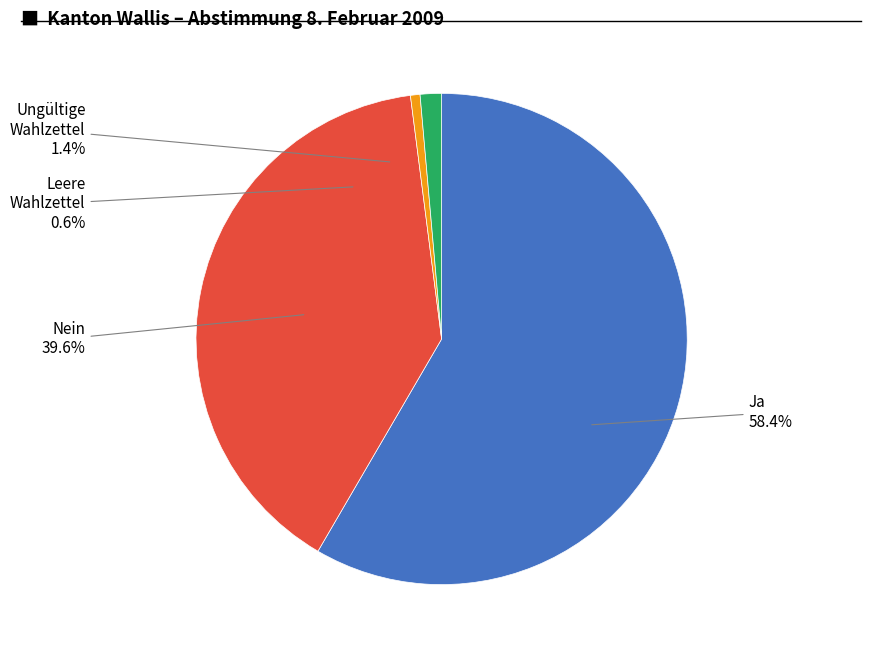

Combined, do Ungültige Wahlzettel and Nein account for over 50%?

No